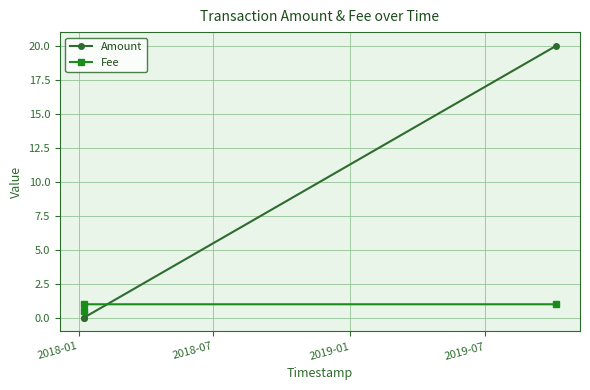

Which series has the widest spread of values?

Amount